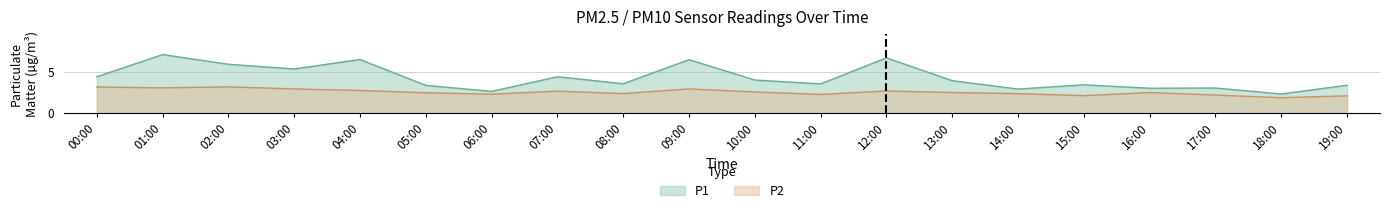

True or false: P2 has a value of 2.4 at 14:00.

True